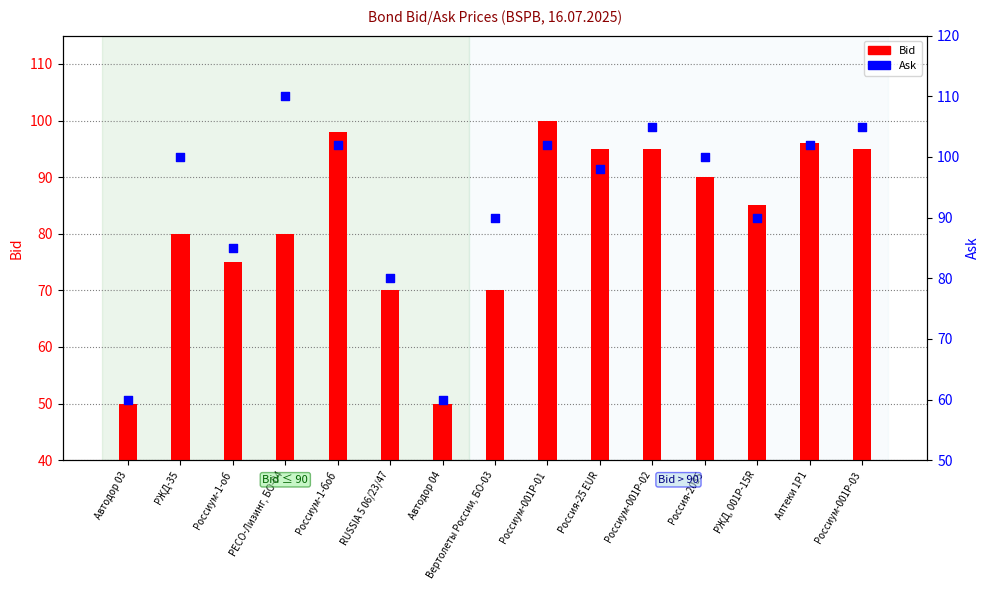

Which series contains the lowest Y value?

Bid